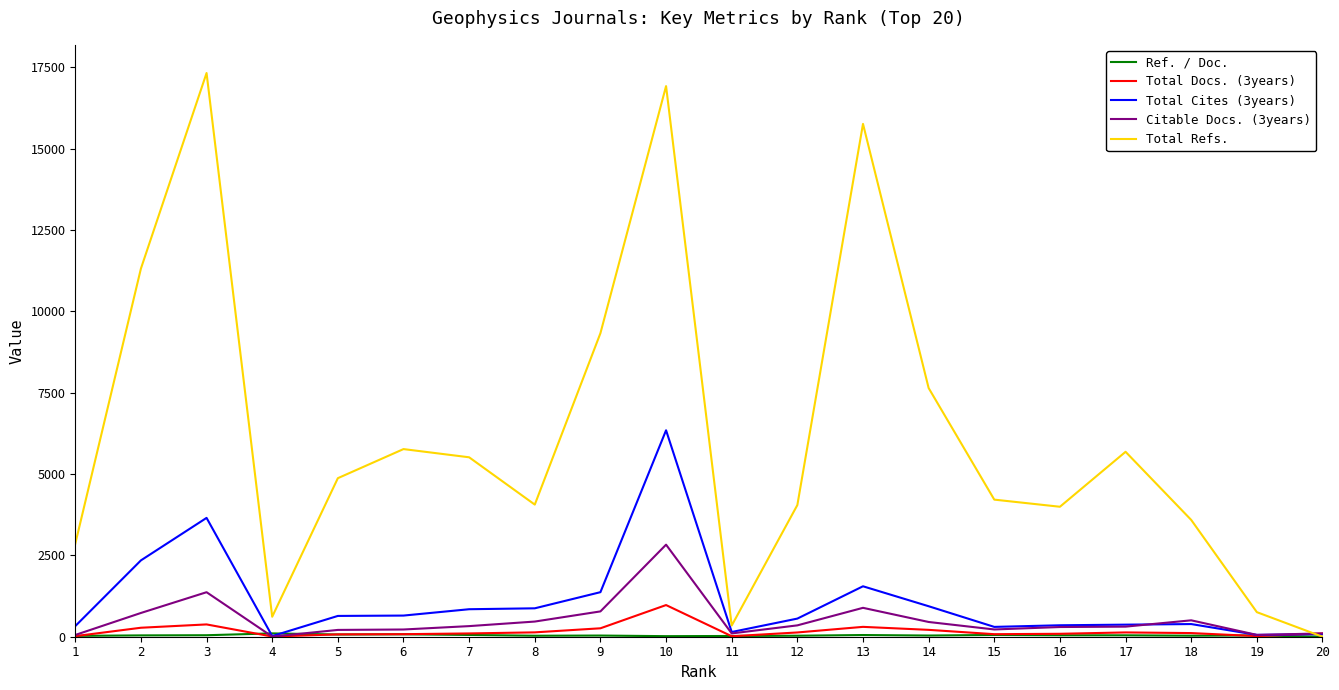

Which series has the largest total across all categories?

Total Refs.